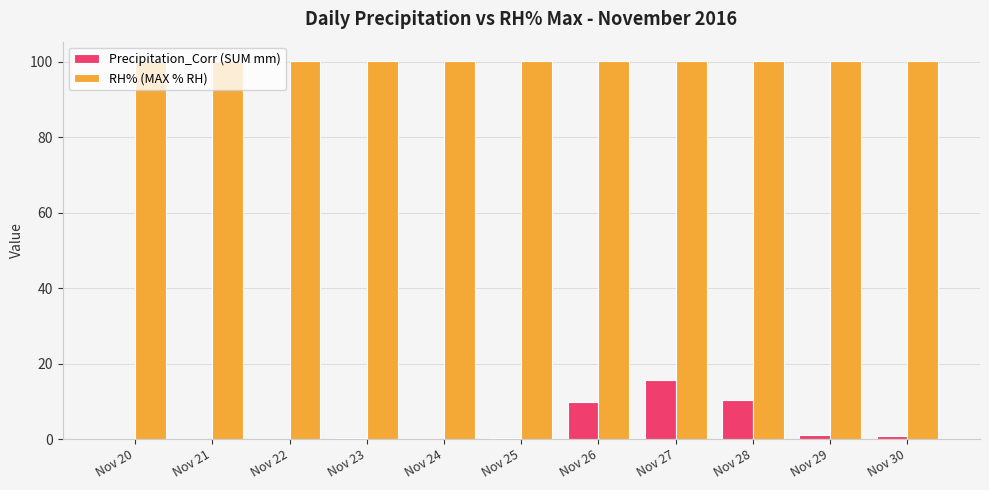

The RH% (MAX % RH) series shows 66.6 at Nov 28. True or false?

False